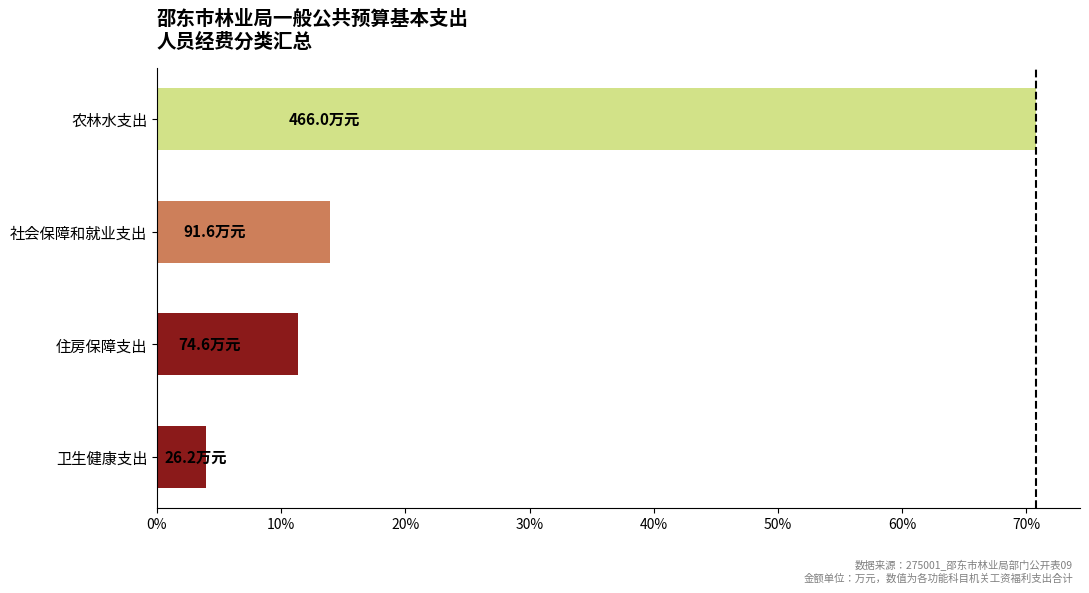

Between 社会保障和就业支出 and 住房保障支出, which is larger?

社会保障和就业支出